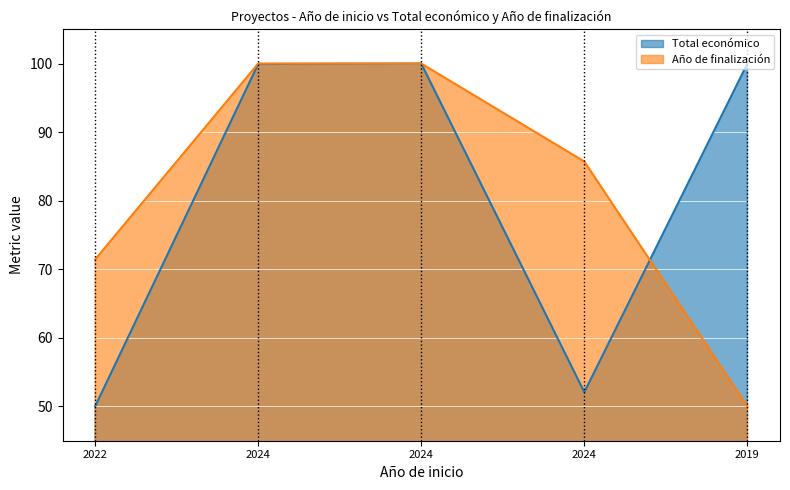

What are all the series names shown in the legend?

Total económico, Año de finalización